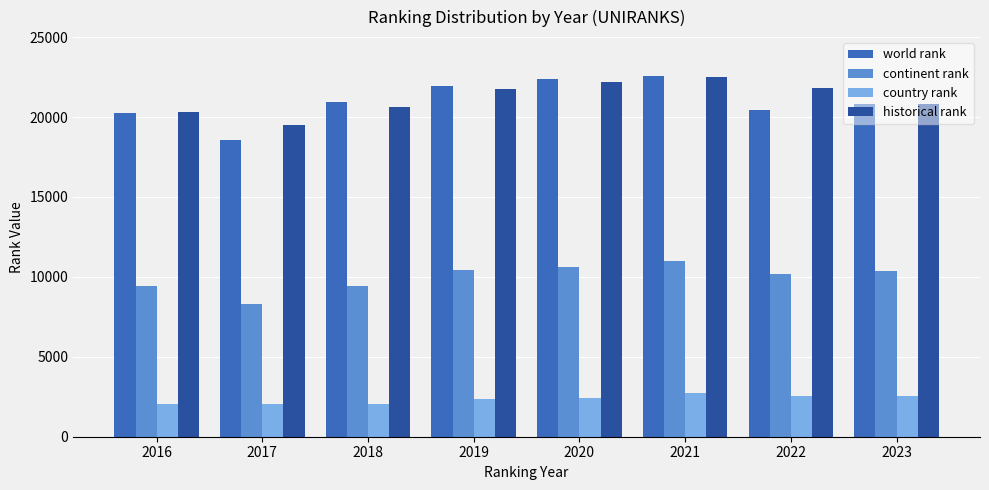

What is the difference between the second highest and minimum values in the historical rank series?

2668.0